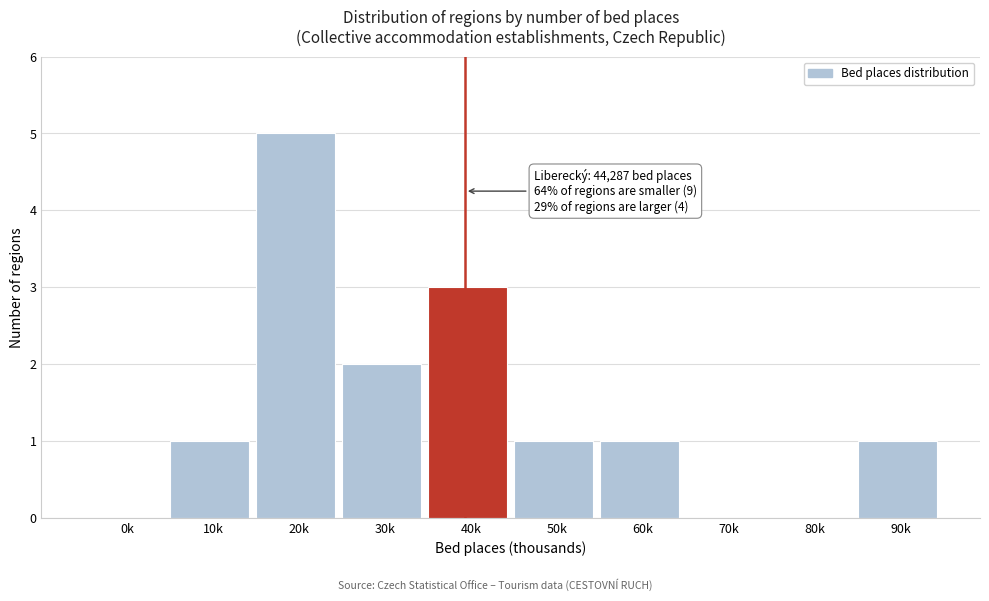

Reading left to right, list all the values displayed in this chart.

0k=0	10k=1	20k=5	30k=2	40k=3	50k=1	60k=1	70k=0	80k=0	90k=1